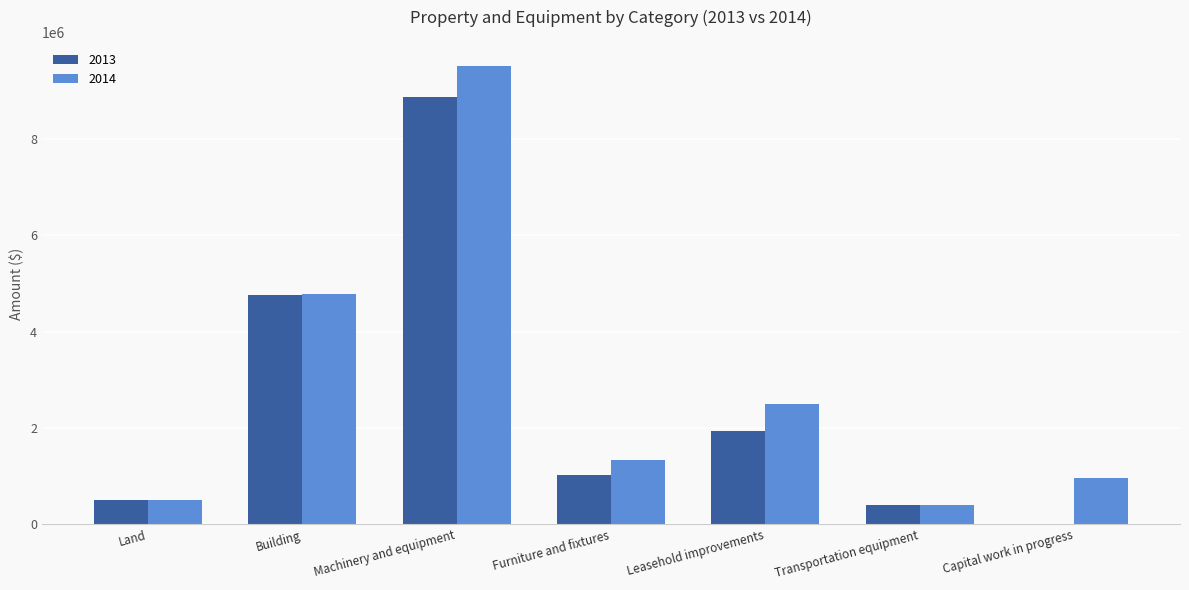

At which category is the sum across all series the highest?

Machinery and equipment